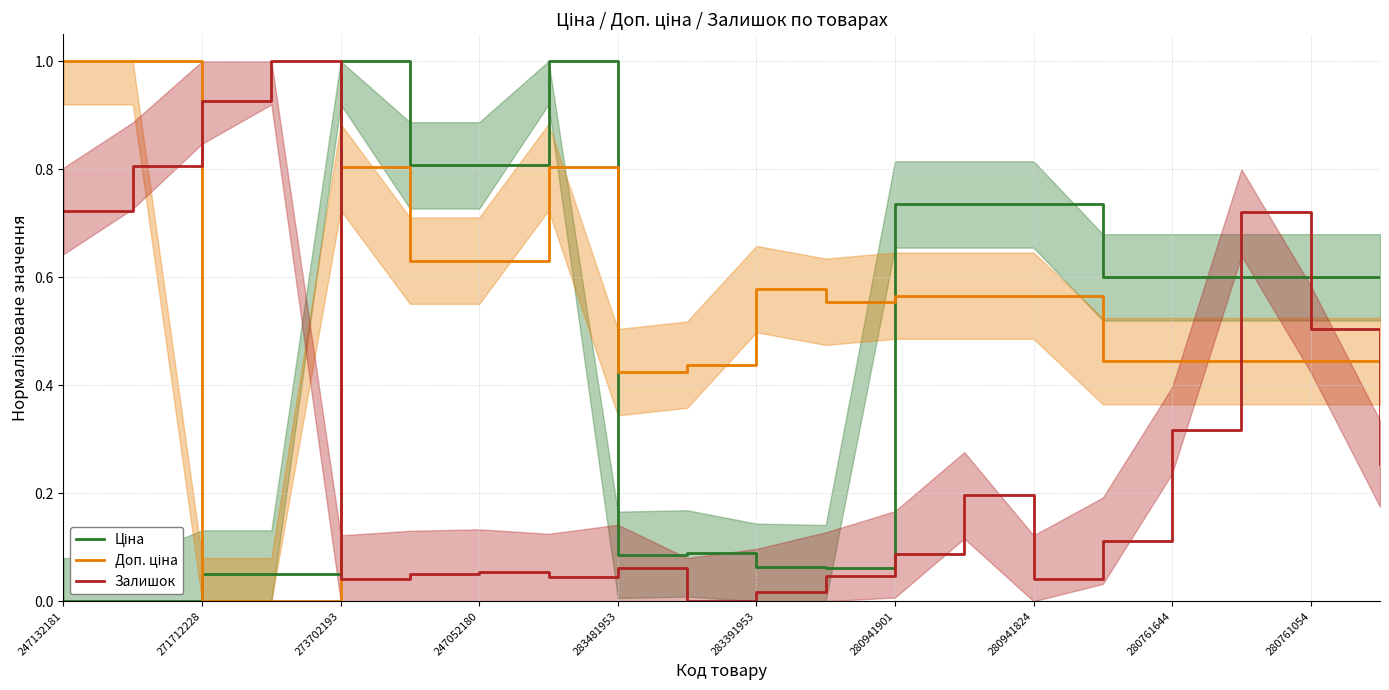

True or false: Ціна has a value of 0.6 at 280761054.

True